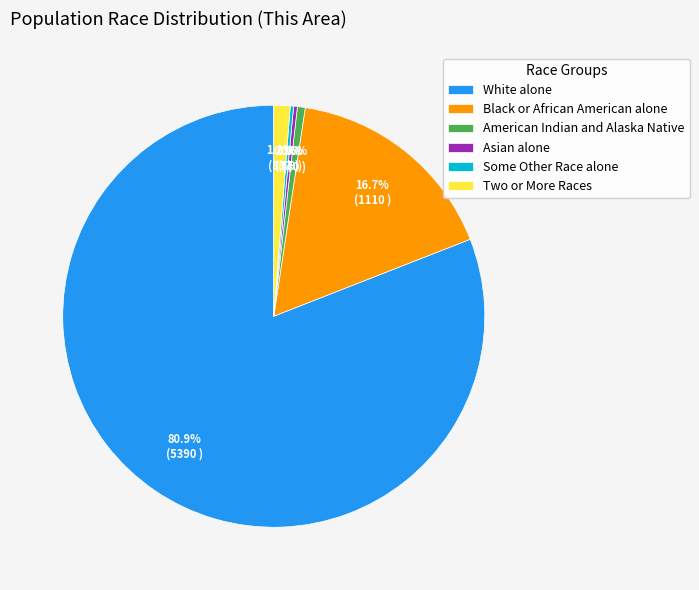

Between Black or African American alone and American Indian and Alaska Native, which is larger?

Black or African American alone